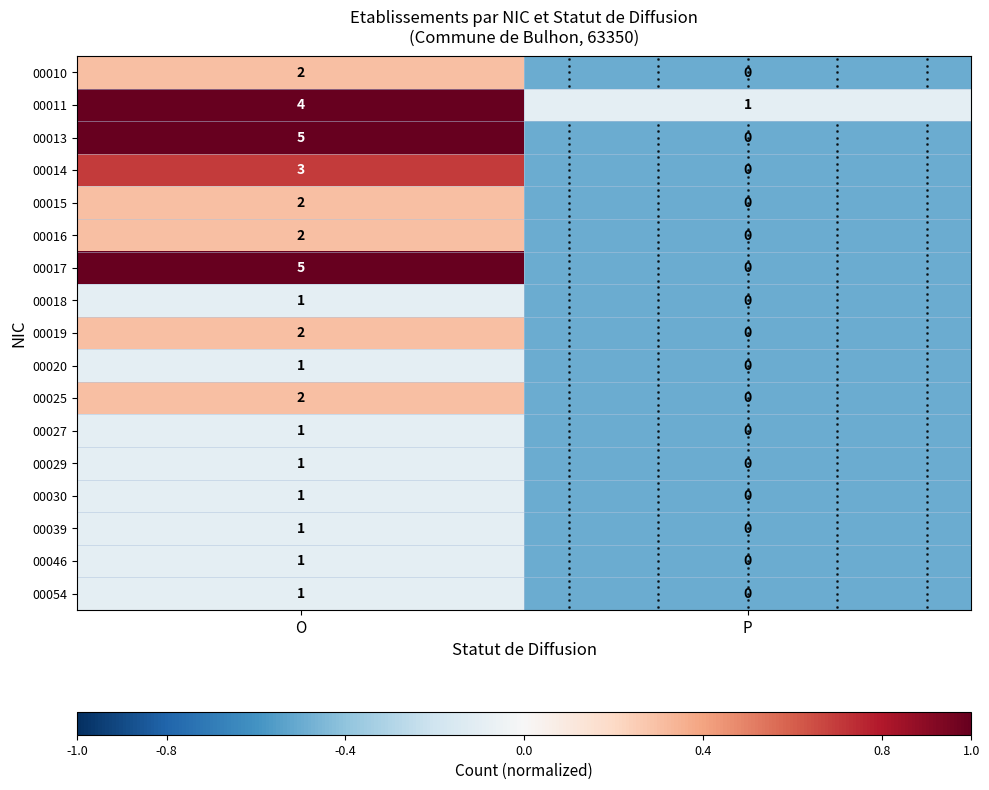

Which has a higher value, O or P?

O